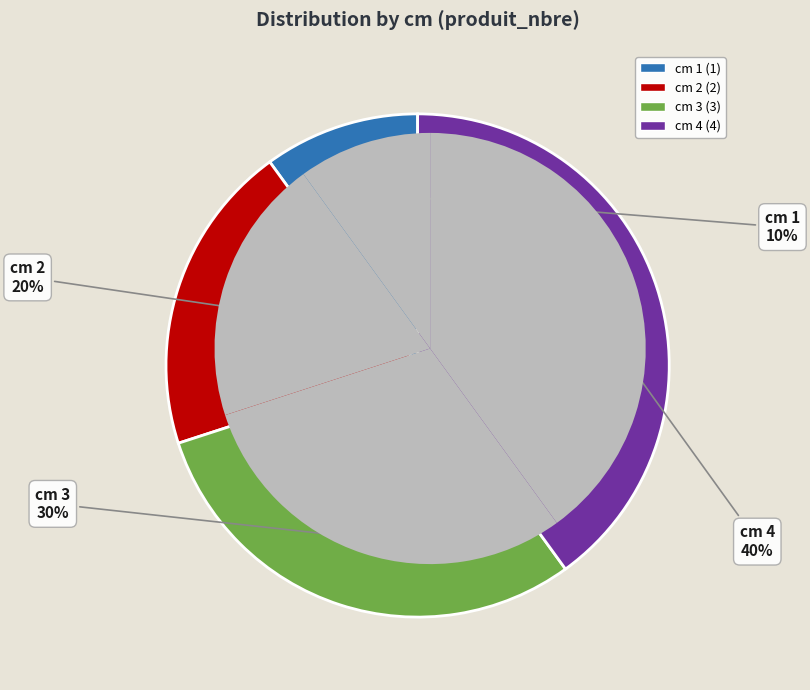

Is it true that cm 4 is 28% of the pie?

False